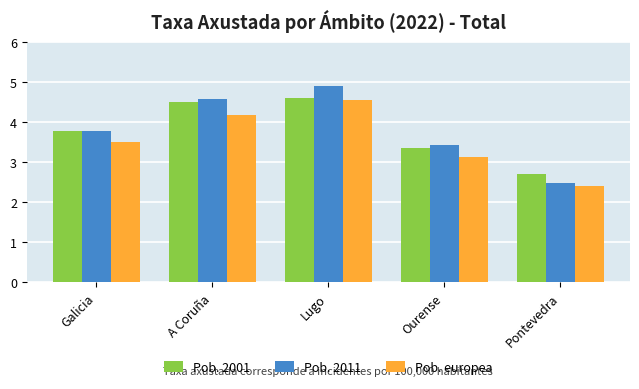

What is the average value of the Pob. 2011 series?

3.8